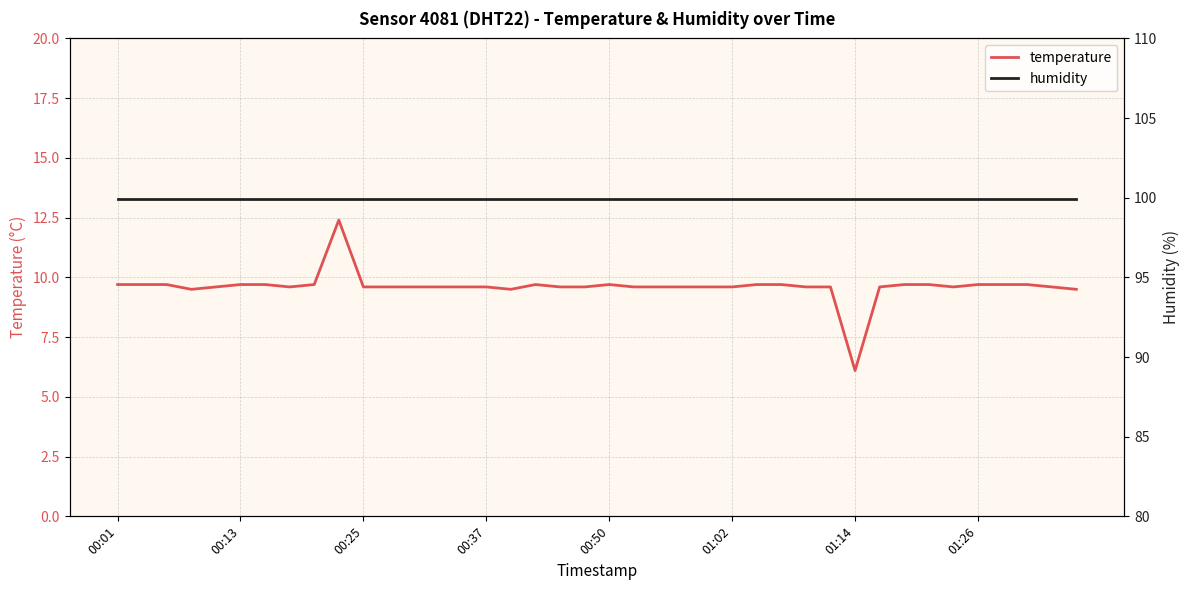

At which category is the sum across all series the highest?

9